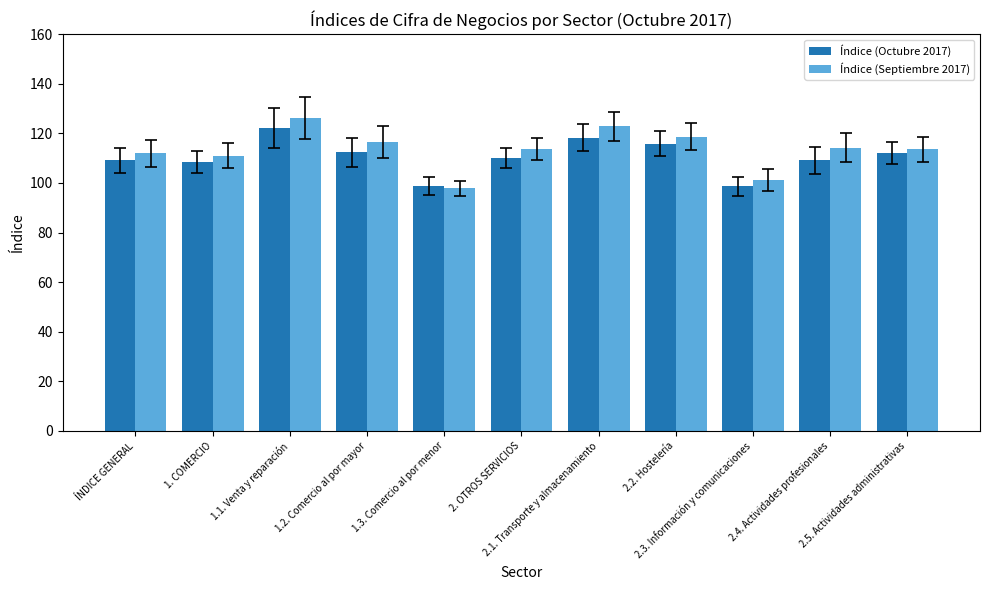

The Índice (Septiembre 2017) series shows 30.9 at 1.2. Comercio al por mayor. True or false?

False